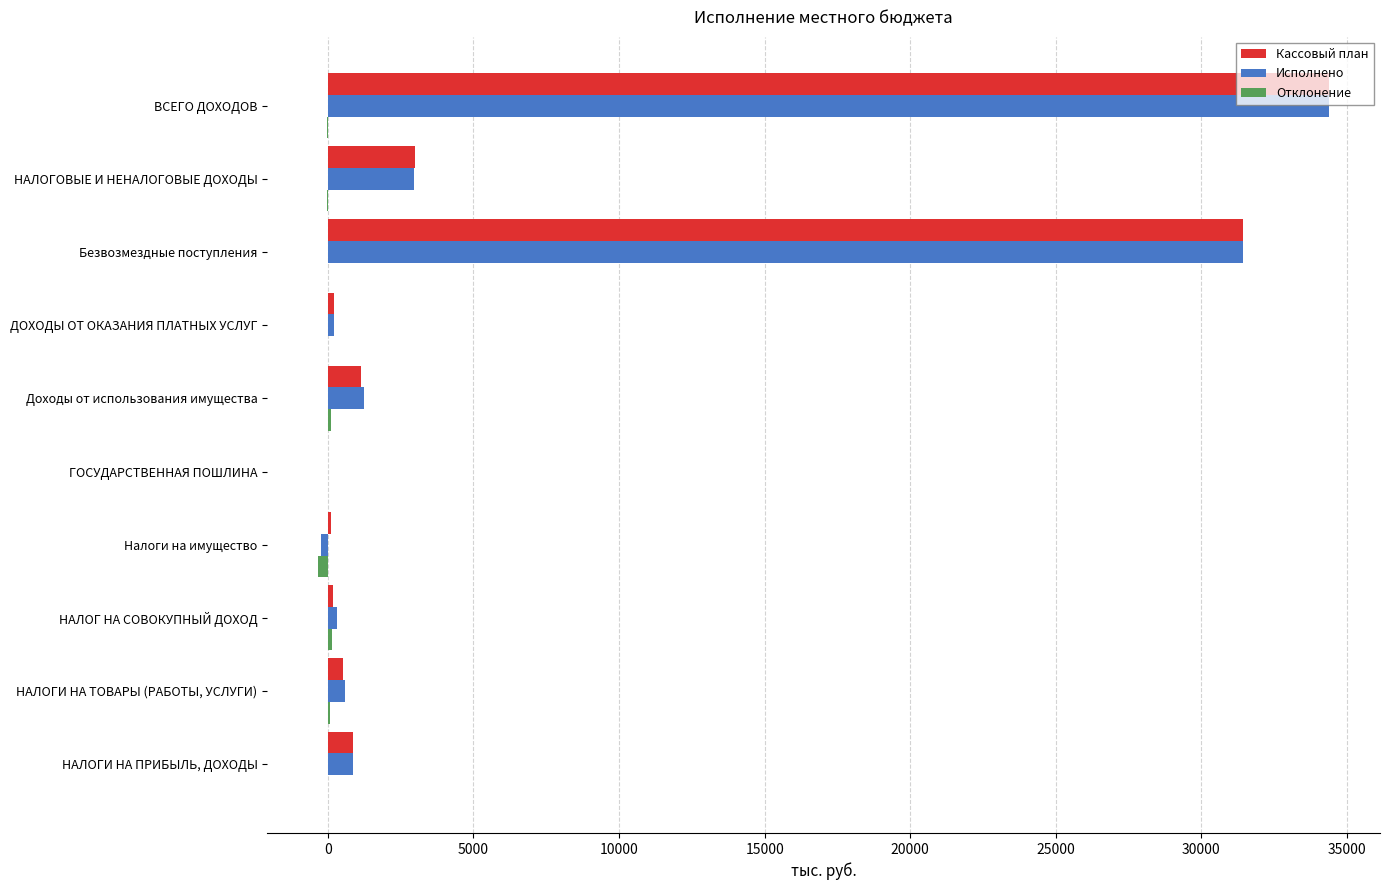

At which label does Исполнено reach its peak?

ВСЕГО ДОХОДОВ